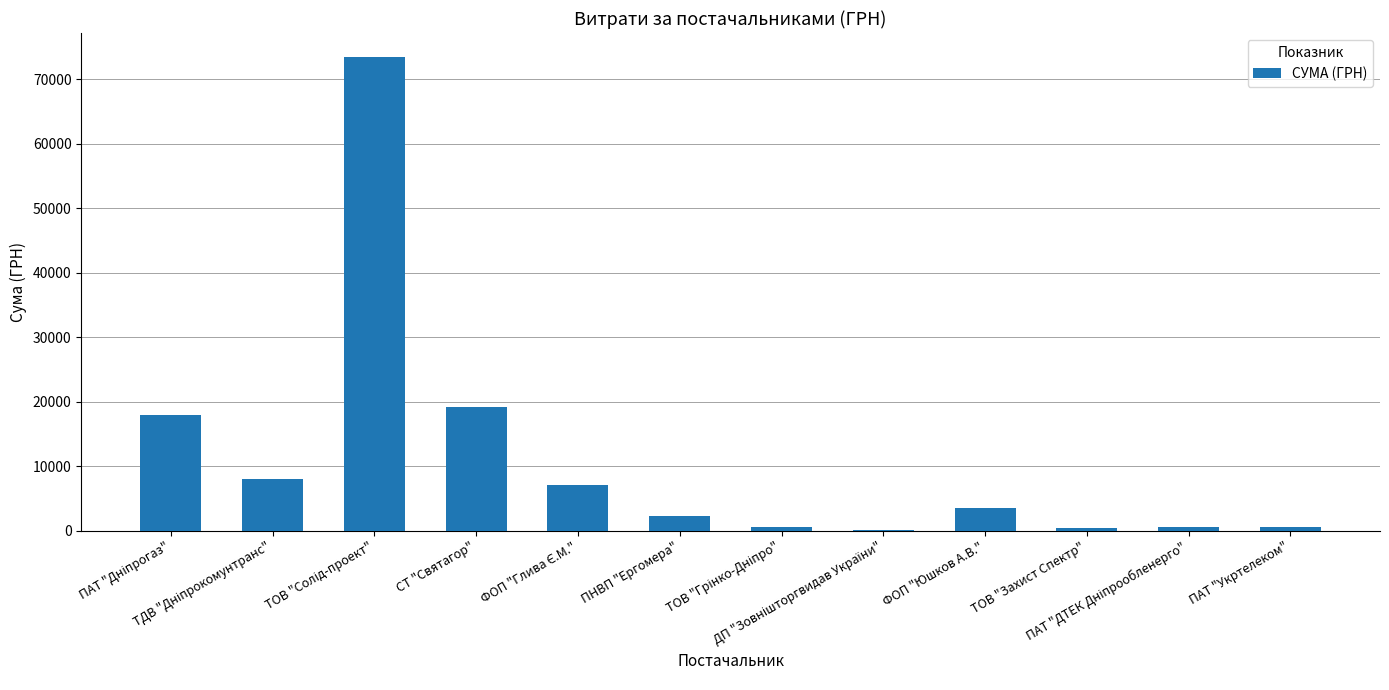

What is the change in value from ФОП "Юшков А.В." to ПАТ "Укртелеком"?

-3053.7